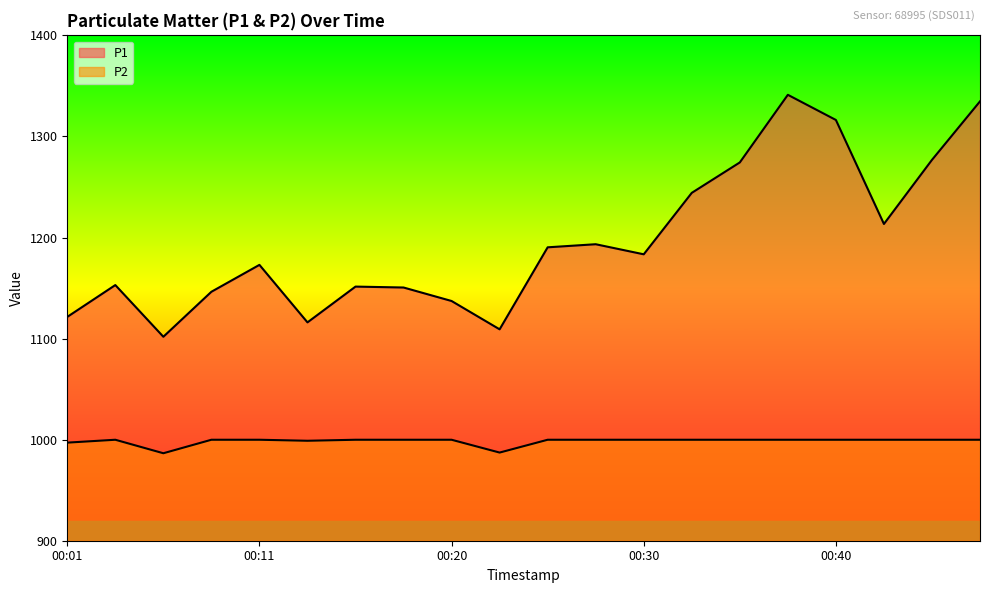

What is the value of the P1 point at the 6th from the left?

1116.0